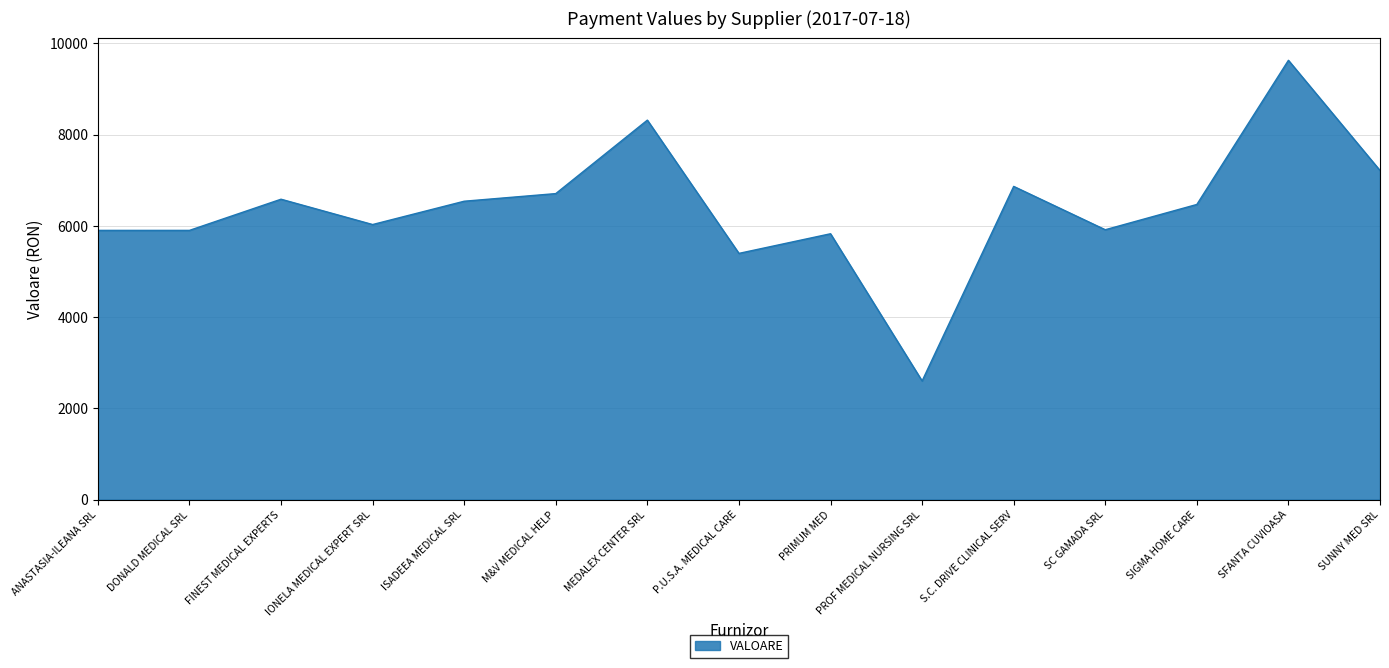

Approximately how many times larger is the value at IONELA MEDICAL EXPERT SRL compared to SFANTA CUVIOASA?

0.6